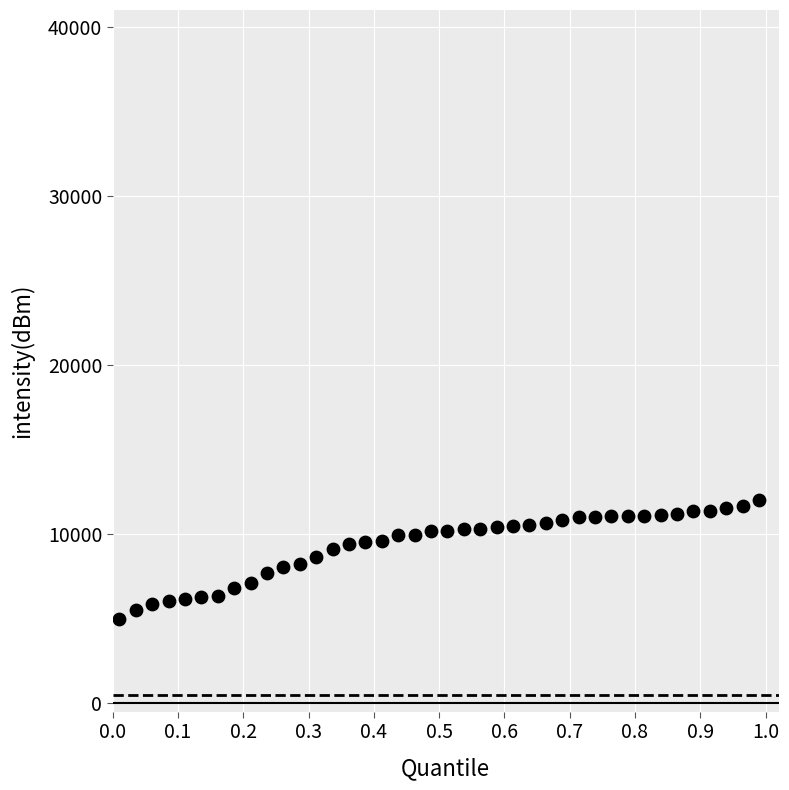

What is the range of X values (max minus min)?

1.0